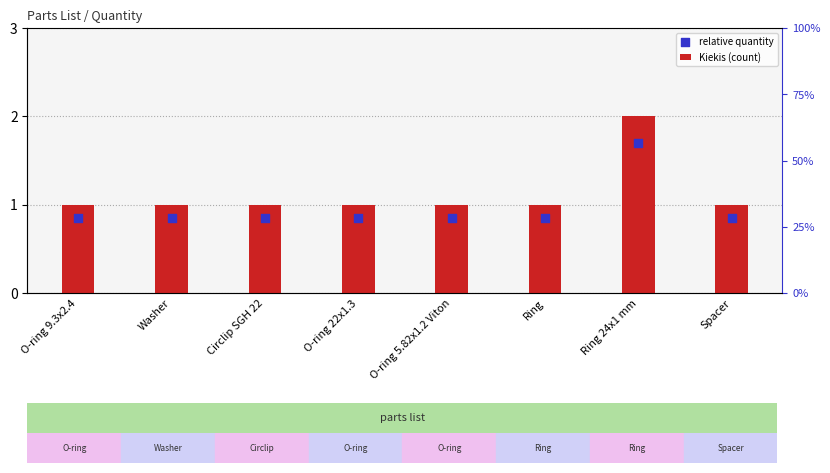

Which series has the widest spread of Y values?

Kiekis (count)